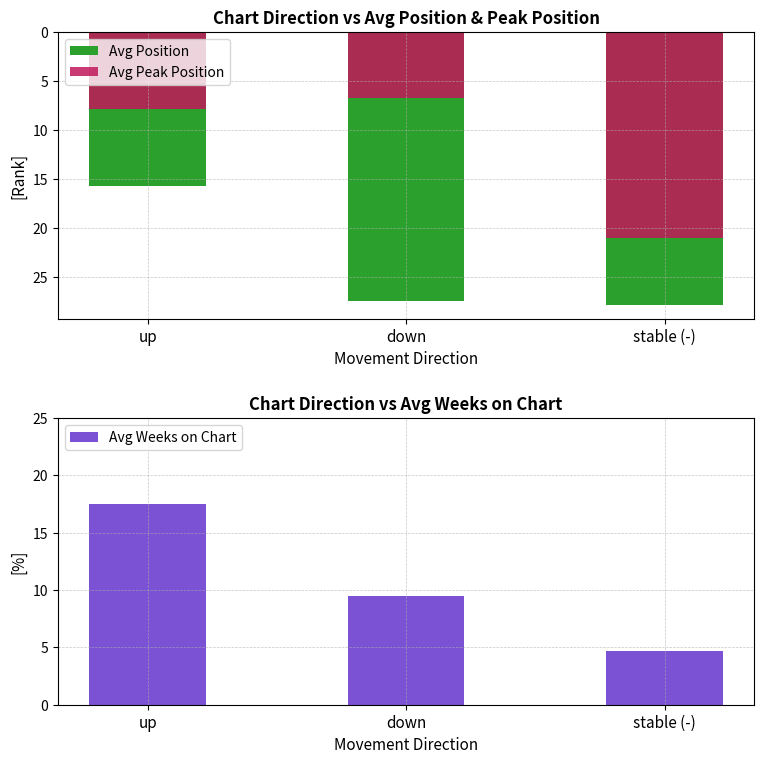

What is the sum of all Avg Peak Position values?

35.6